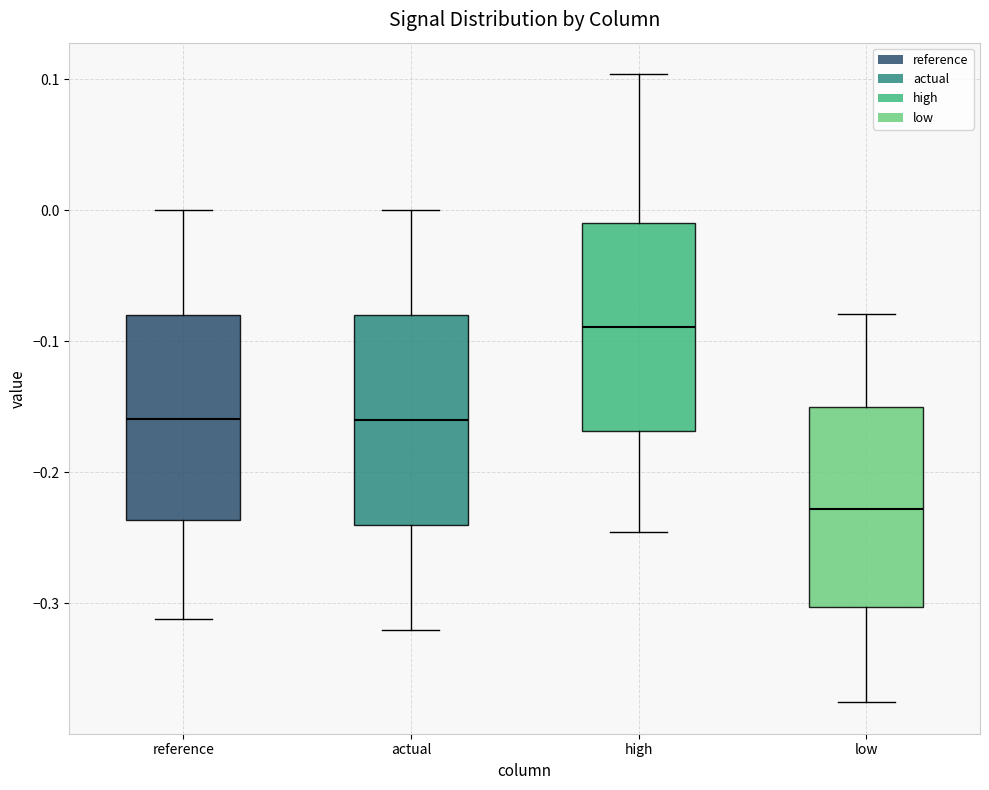

Reading left to right, transcribe this box plot: for each box, give where its median line is, the range the box spans, and where its two whiskers end, as read against the y-axis. The values are not printed on the chart, so give them approximately, as read against the axis.

reference: median -0.16, box -0.24 to -0.08, whiskers -0.31 to 0.00
actual: median -0.16, box -0.24 to -0.08, whiskers -0.32 to 0.00
high: median -0.09, box -0.17 to -0.01, whiskers -0.25 to 0.10
low: median -0.23, box -0.30 to -0.15, whiskers -0.38 to -0.08